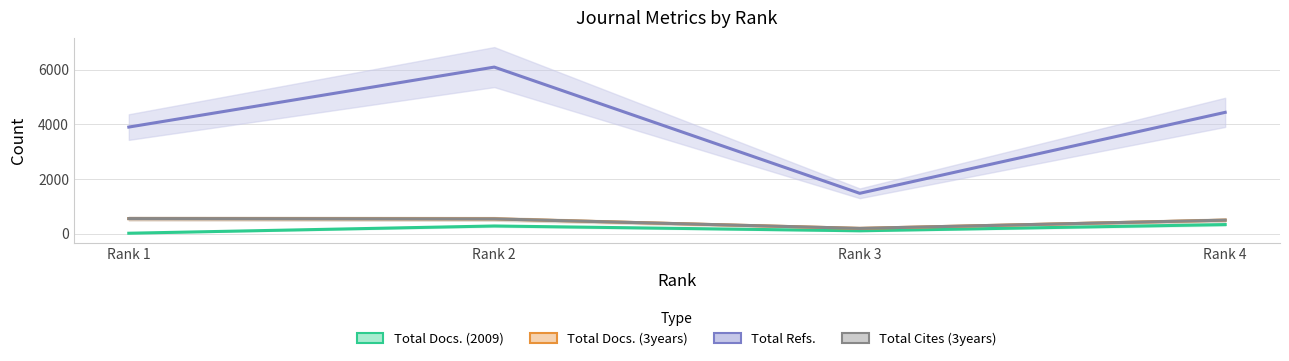

How many interior local peaks does the Total Refs. series have?

1